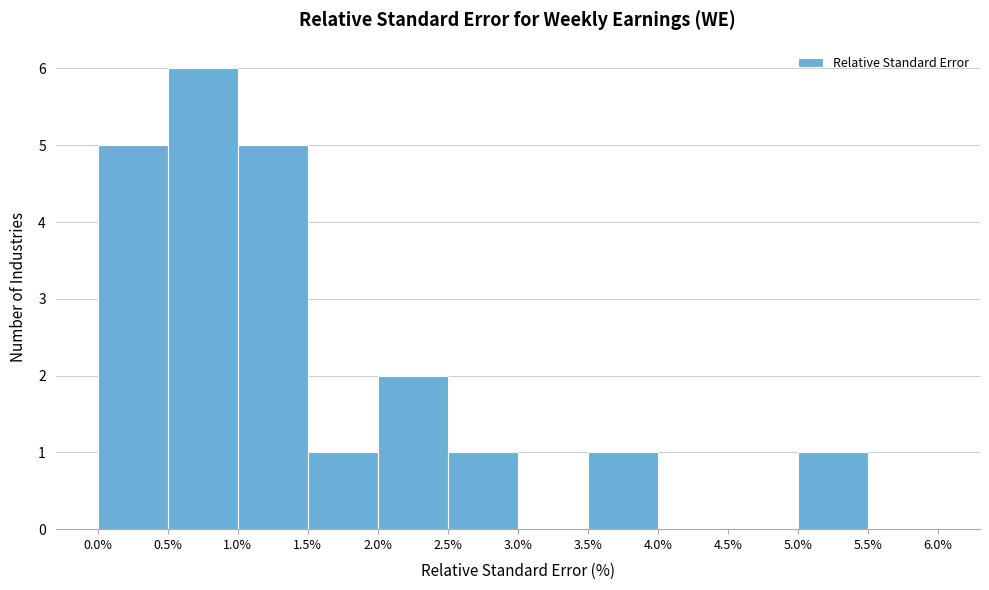

Which range on the x-axis has the tallest bar?

0.5% to 1.0%